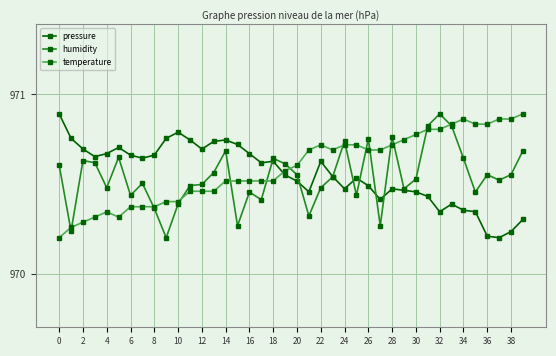

After their last crossing, which series has the higher values: temperature or pressure?

temperature